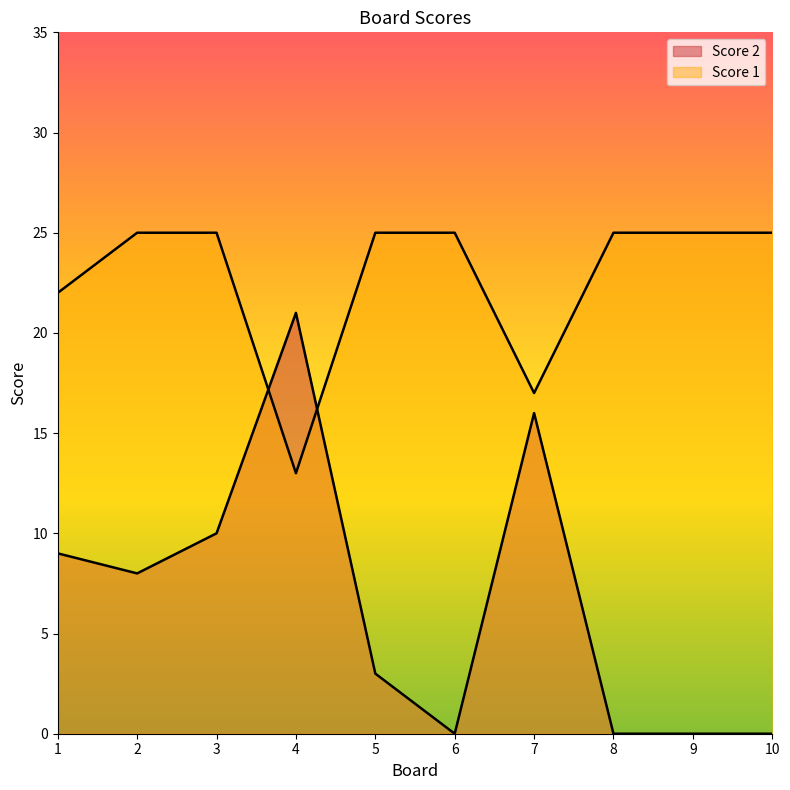

Which has a higher value, 1 or 3?

3